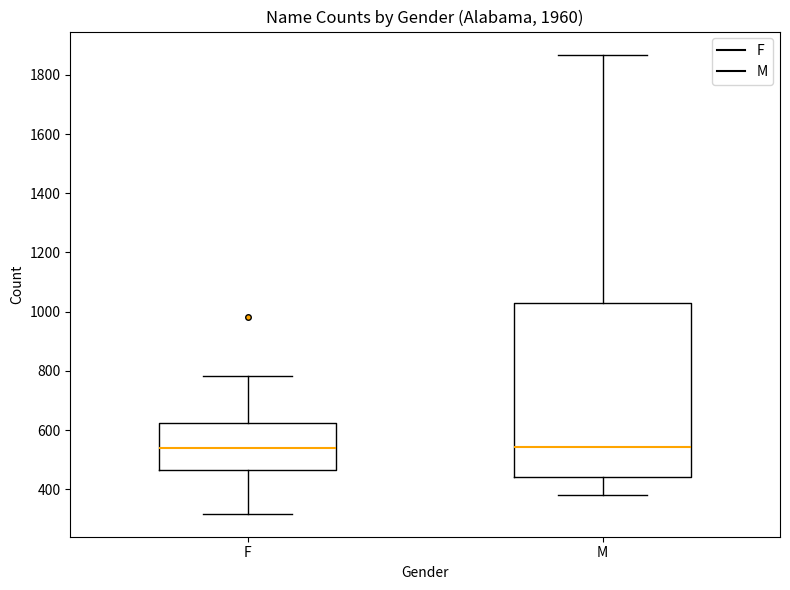

Comparing the boxes themselves (not the whiskers), which one is the tallest?

M